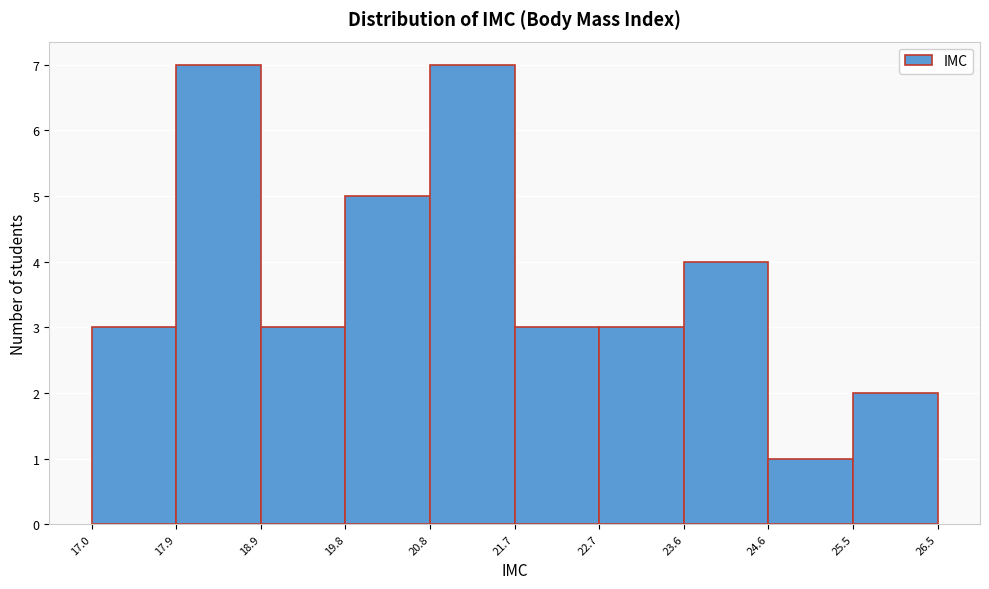

Reading left to right, transcribe this chart: for each bar, give the range it covers on the x-axis and its height. The values are not printed on the chart, so give them approximately, as read against the axis.

17.0 to 17.9: 3
17.9 to 18.9: 7
18.9 to 19.8: 3
19.8 to 20.8: 5
20.8 to 21.7: 7
21.7 to 22.7: 3
22.7 to 23.6: 3
23.6 to 24.6: 4
24.6 to 25.5: 1
25.5 to 26.5: 2